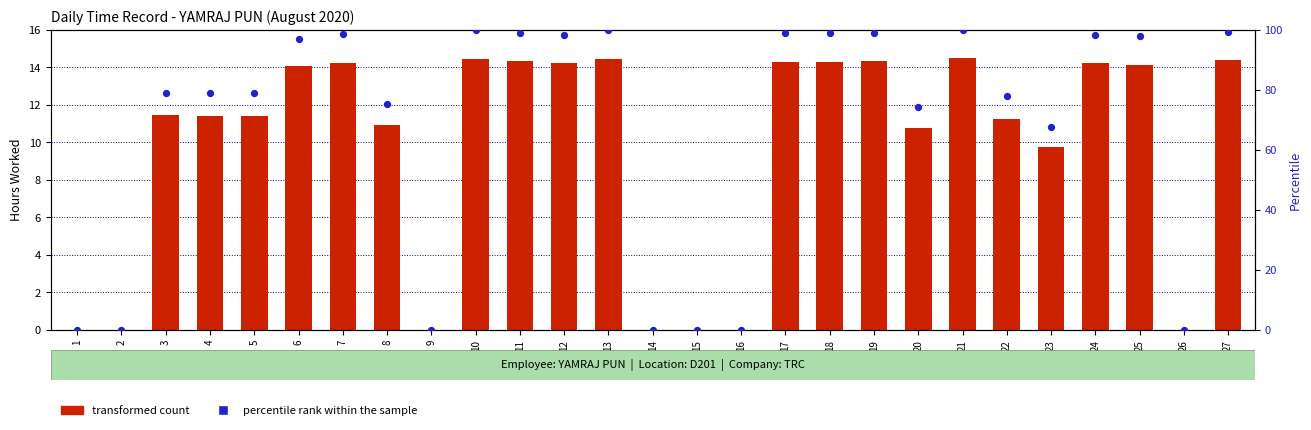

Which series has the largest total across all categories?

percentile rank within the sample